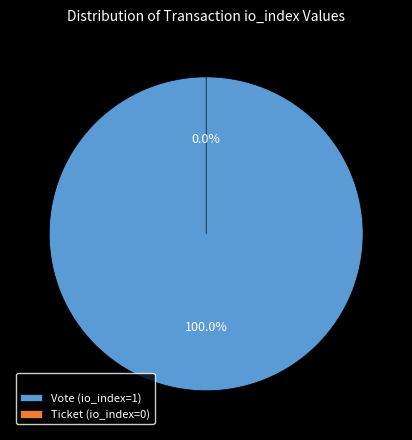

What percentage is NOT represented by Ticket (io_index=0)?

100.0%